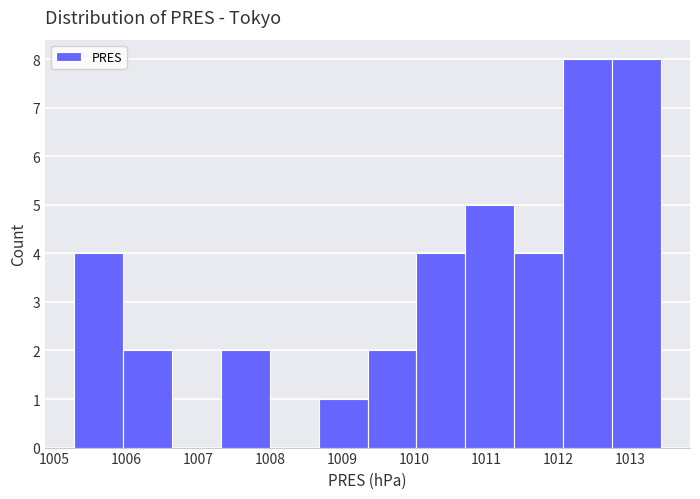

What is the height of the bar covering 1012.7 to 1013.4 on the x-axis? Neither the bar edges nor the heights are printed on the chart, so give them approximately, as read against the axes.

8